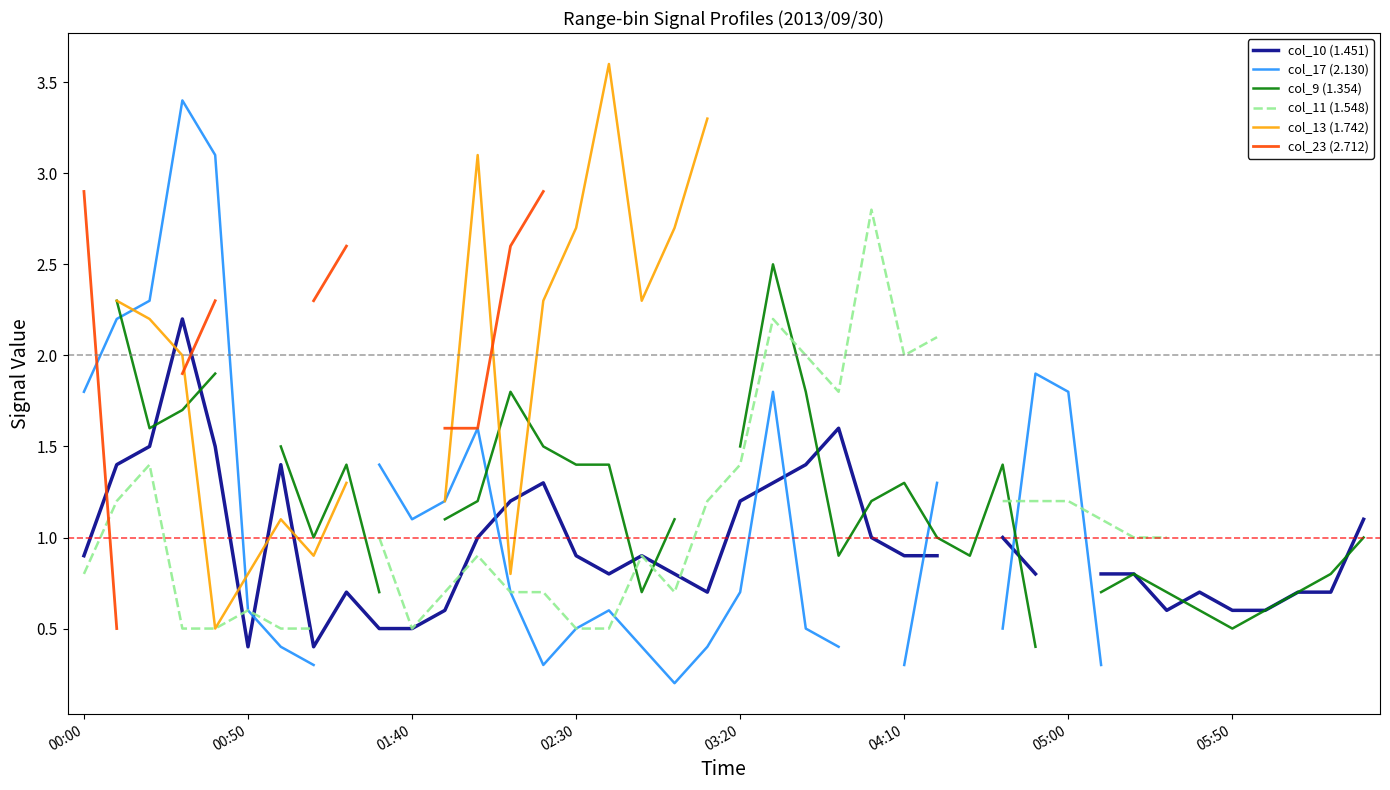

What is the difference between the maximum and minimum values in the col_11 (1.548) series?

2.3